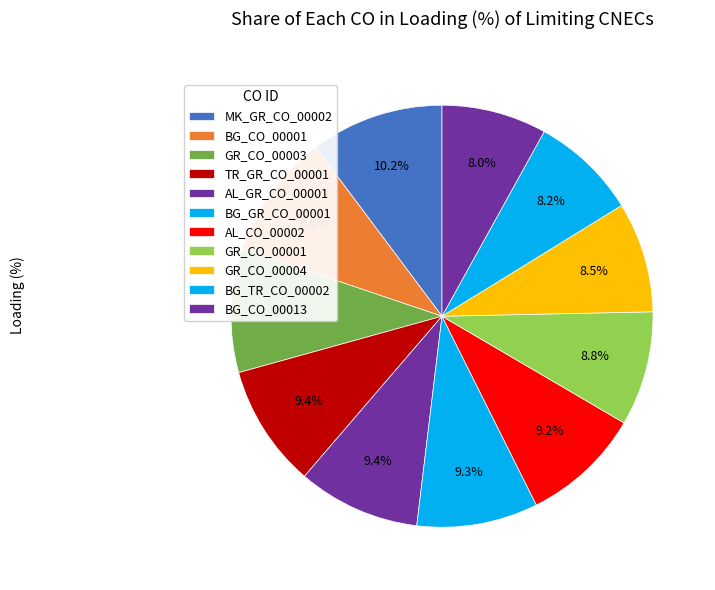

How many segments does this pie chart have?

11